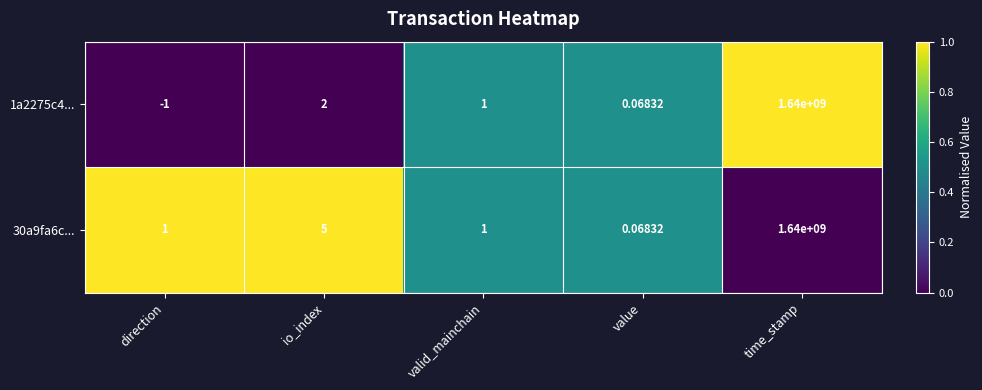

Where is 30a9fa6c... nearest to the value 820000000?

io_index